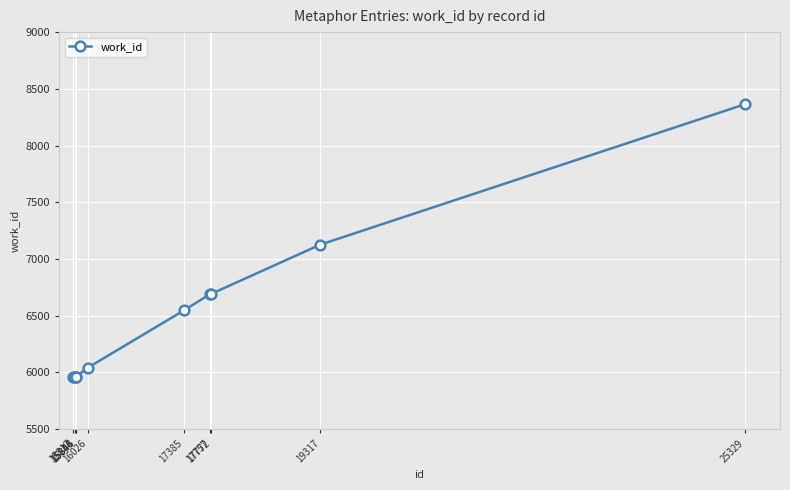

What is the approximate value at 17772?

6692